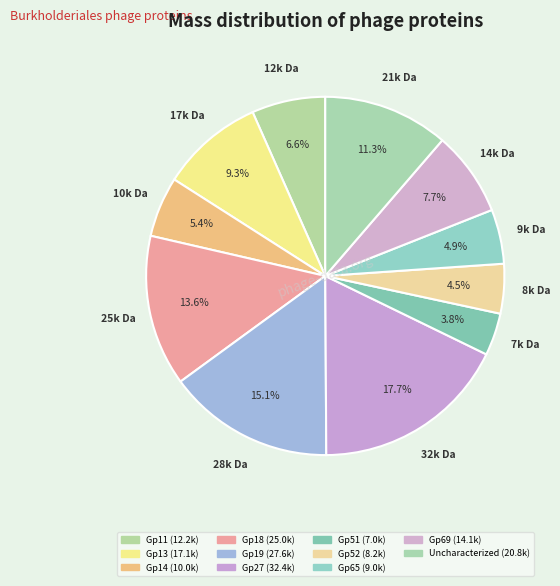

How many segments does this pie chart have?

11